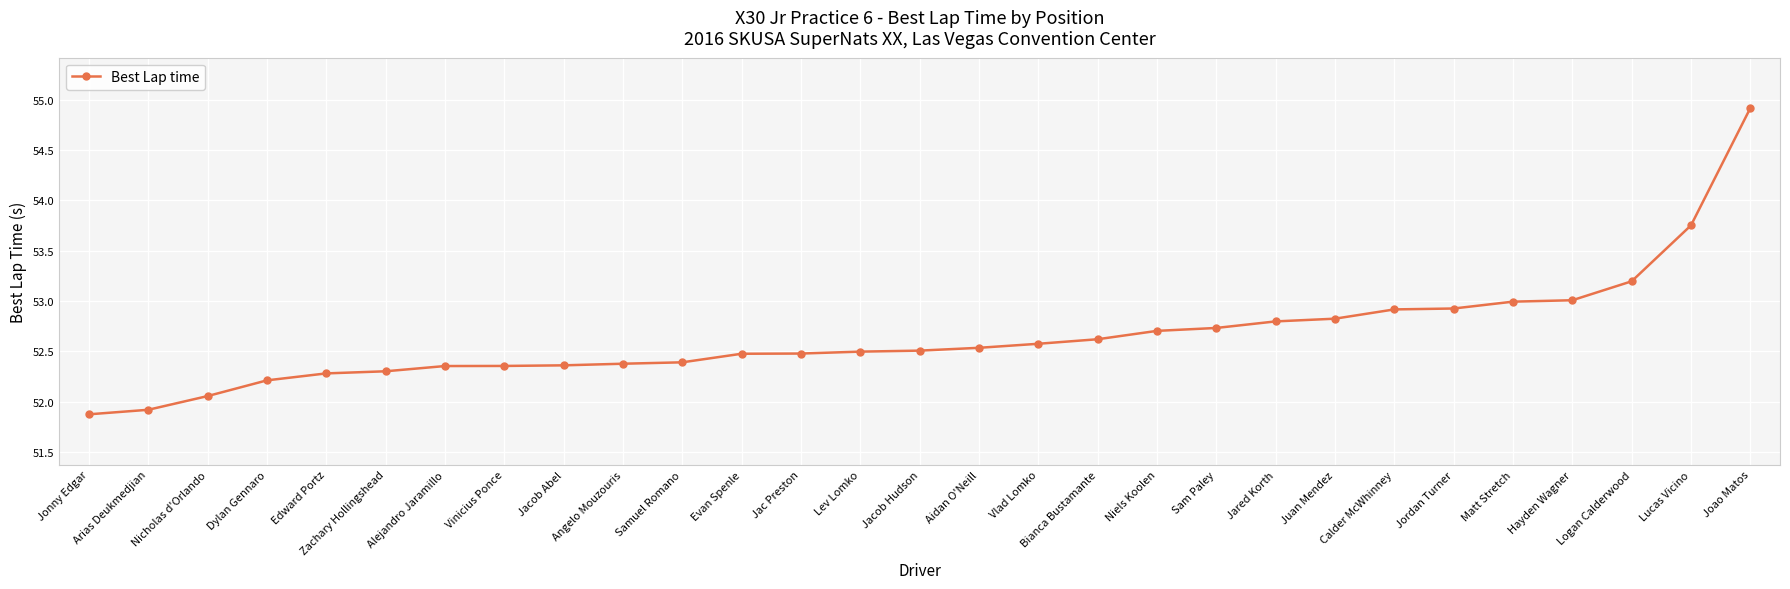

What is the minimum value shown in the chart?

51.9